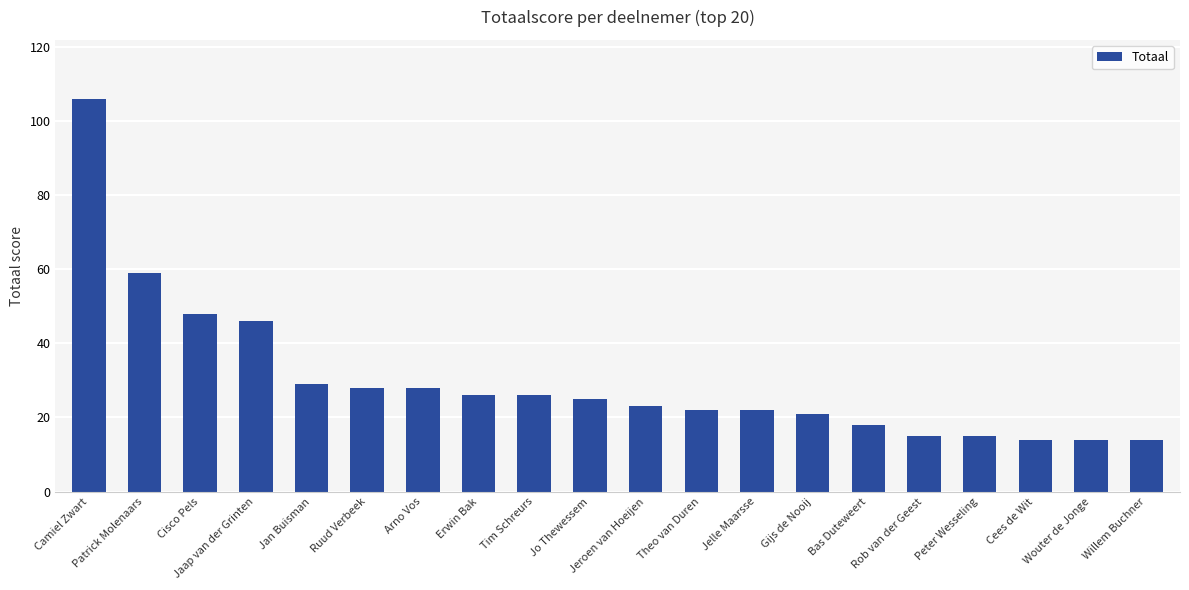

What is the change in value from Jan Buisman to Tim Schreurs?

-3